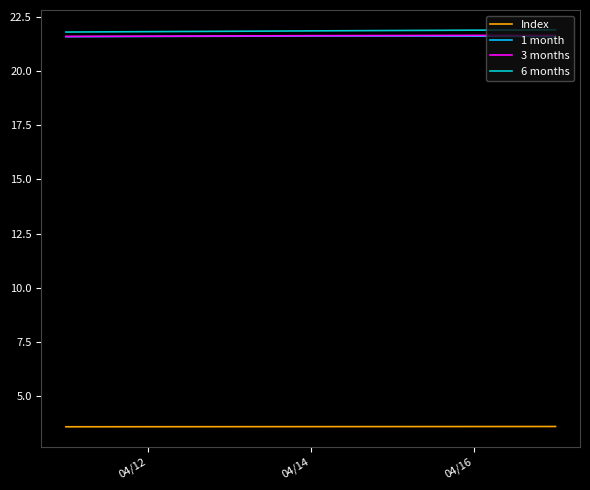

What is the minimum value shown in the chart?

3.6